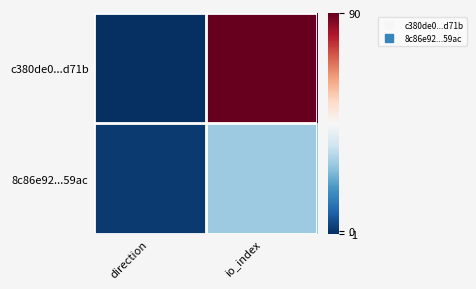

Rank the series at direction from highest to lowest value.

8c86e92...59ac, c380de0...d71b